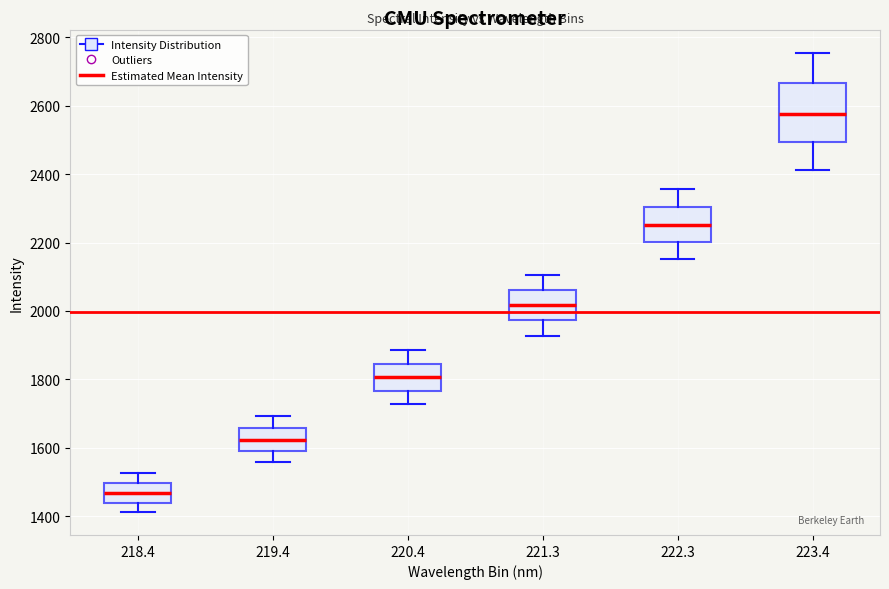

Reading left to right, transcribe this box plot: for each box, give where its median line is, the range the box spans, and where its two whiskers end, as read against the y-axis. The values are not printed on the chart, so give them approximately, as read against the axis.

218.4: median 1460, box 1440 to 1500, whiskers 1420 to 1520
219.4: median 1620, box 1600 to 1660, whiskers 1560 to 1700
220.4: median 1800, box 1760 to 1840, whiskers 1720 to 1880
221.3: median 2020, box 1980 to 2060, whiskers 1920 to 2100
222.3: median 2260, box 2200 to 2300, whiskers 2160 to 2360
223.4: median 2580, box 2500 to 2660, whiskers 2420 to 2760